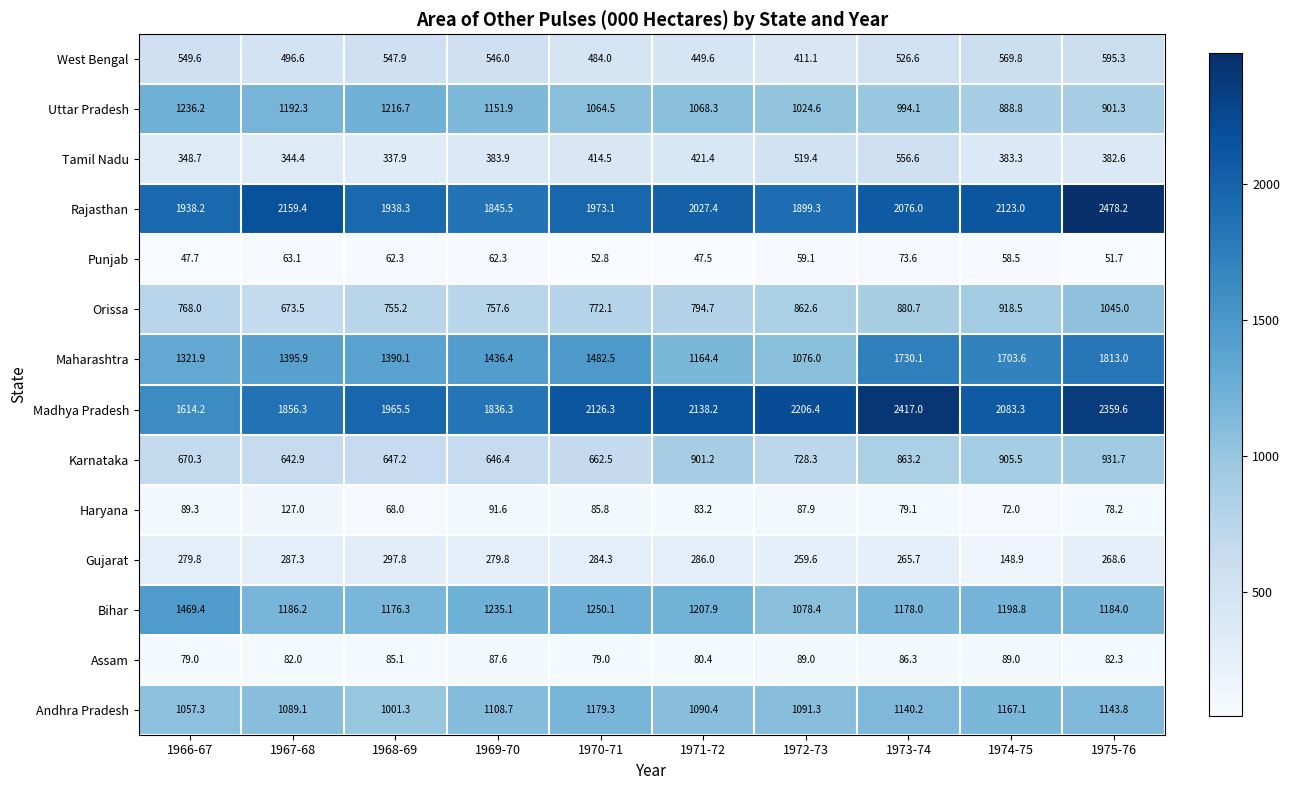

True or false: Gujarat has a value of 297.8 at 1968-69.

True